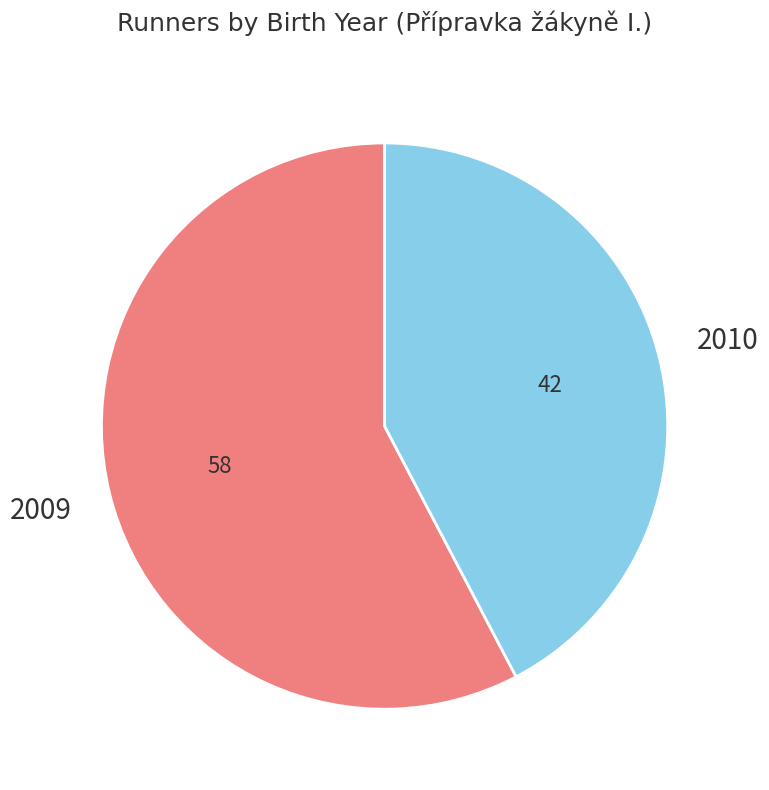

Is there a majority slice in this chart?

Yes